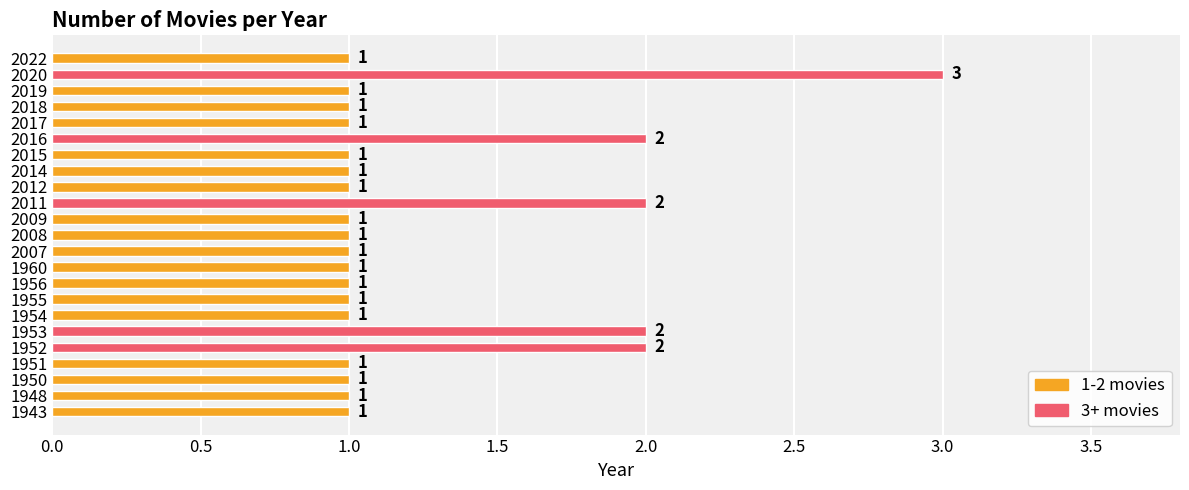

The chart shows a value of 1 at 2015. True or false?

True